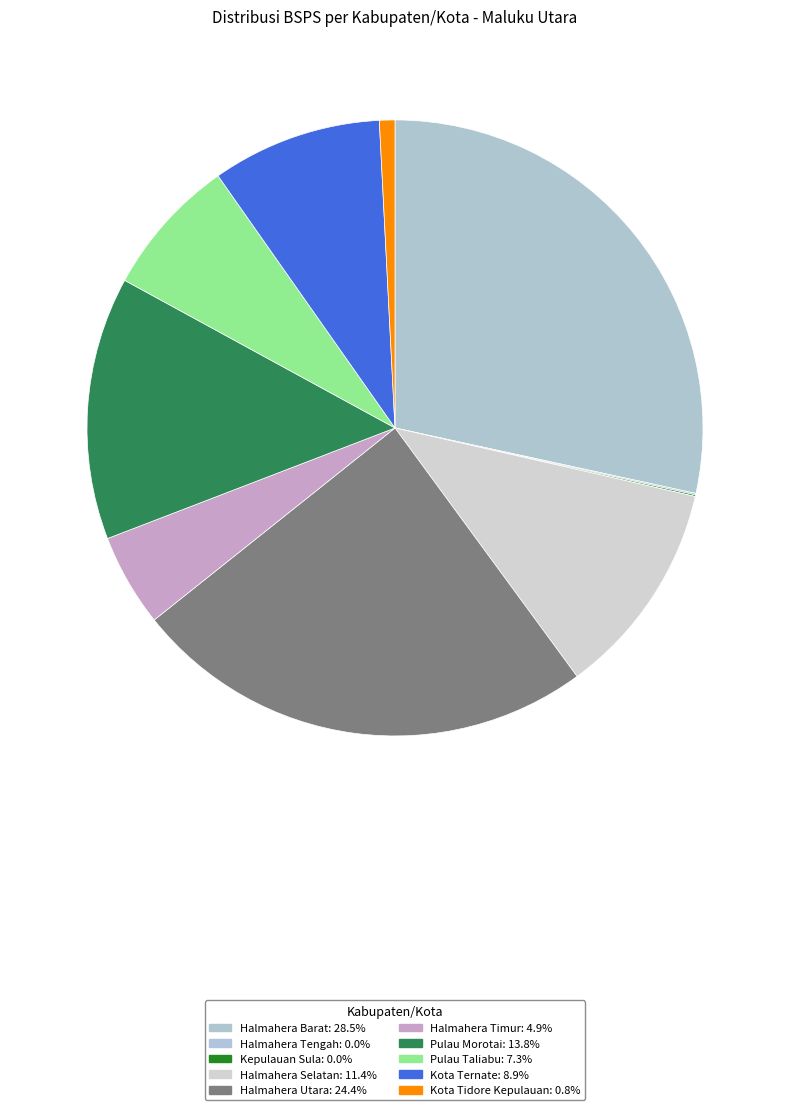

To the nearest percent, what percentage of the pie is Kota Ternate?

9%